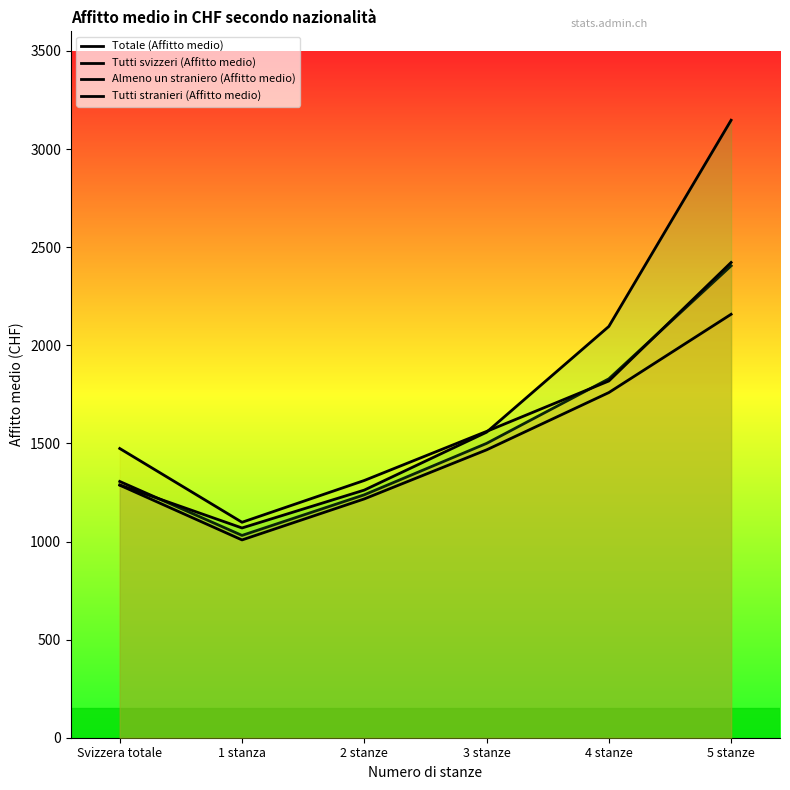

What is the sum of the Tutti stranieri (Affitto medio) values at 3 stanze and 5 stanze?

4704